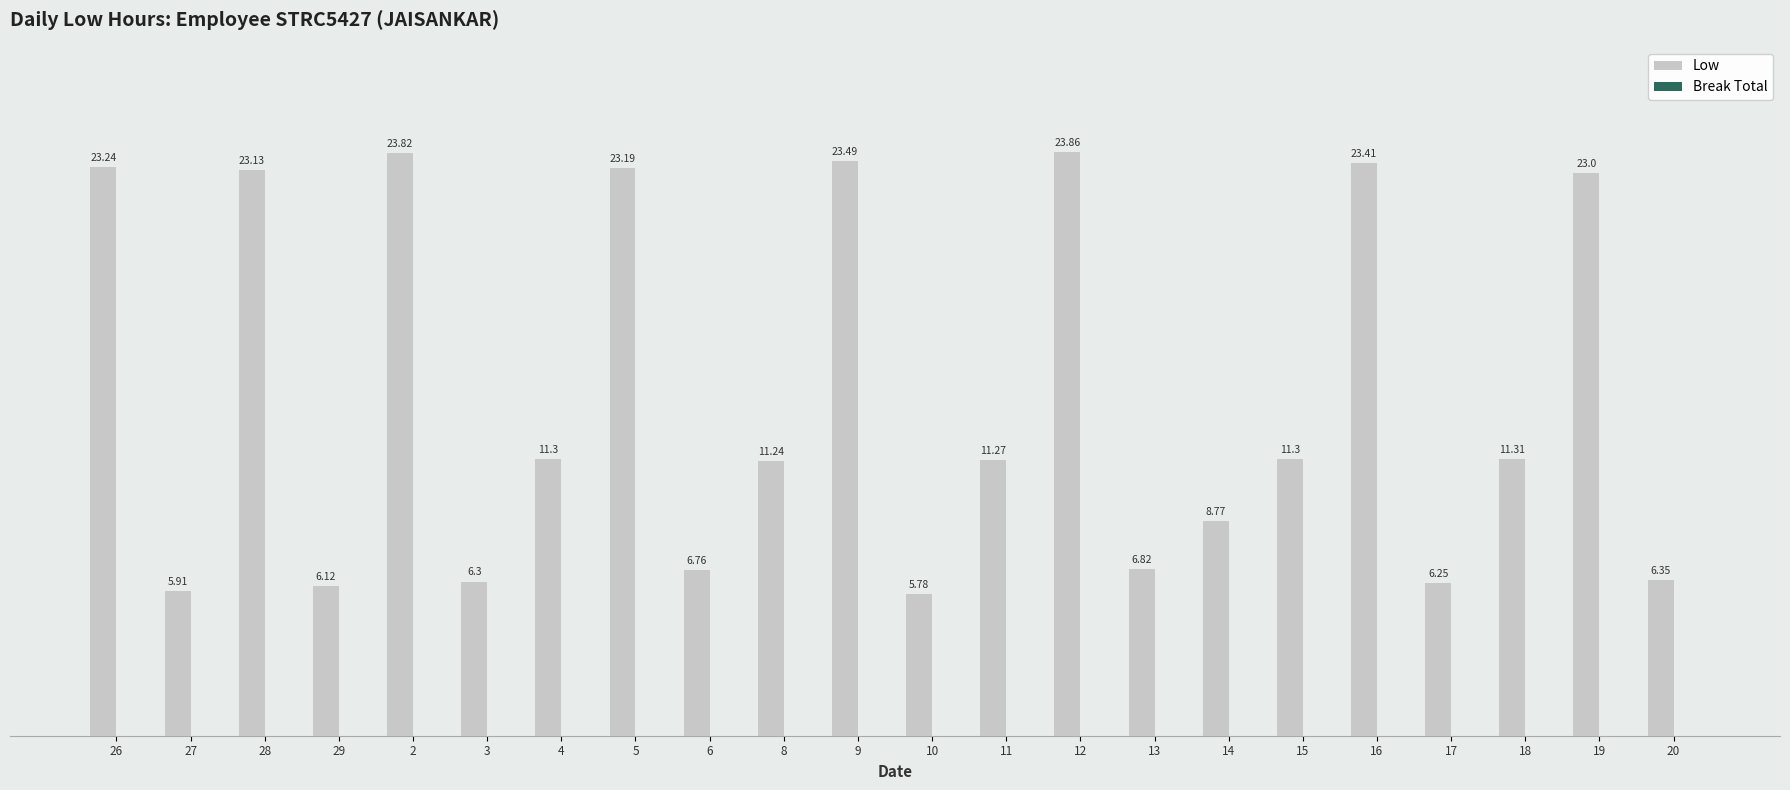

Which has a higher value, 14 or 9?

9